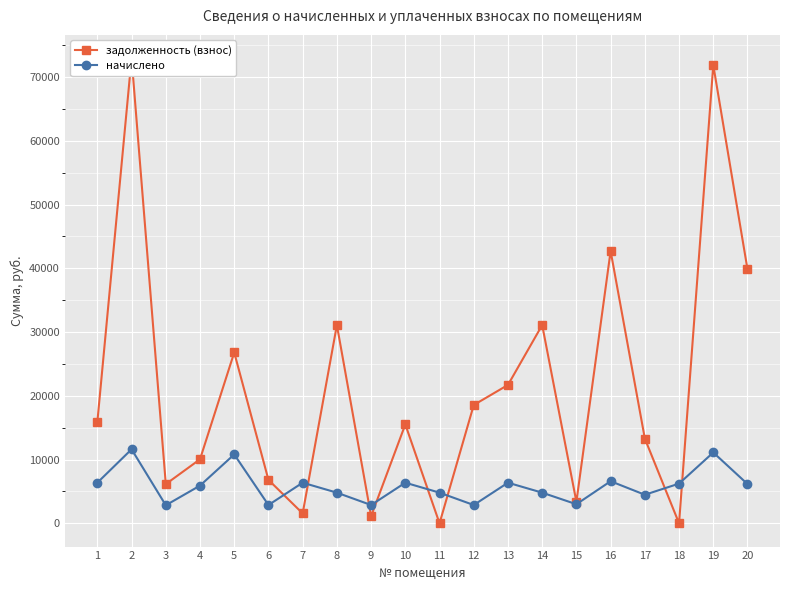

Reading left to right, transcribe all the data shown in this chart.

задолженность (взнос): 15915.2	72980.6	6150.8	10047.3	26801.0	6817.2	1554.7	31106.2	1118.3	15515.7	0.0	18564.2	21712.6	31106.2	3371.4	42716.6	13295.5	0.0	71892.0	39860.4
начислено: 6374.4	11616.0	2832.0	5917.4	10809.6	2870.4	6374.4	4809.6	2870.4	6374.4	4809.6	2870.4	6374.4	4809.6	2995.2	6604.8	4483.2	6230.4	11115.8	6163.2